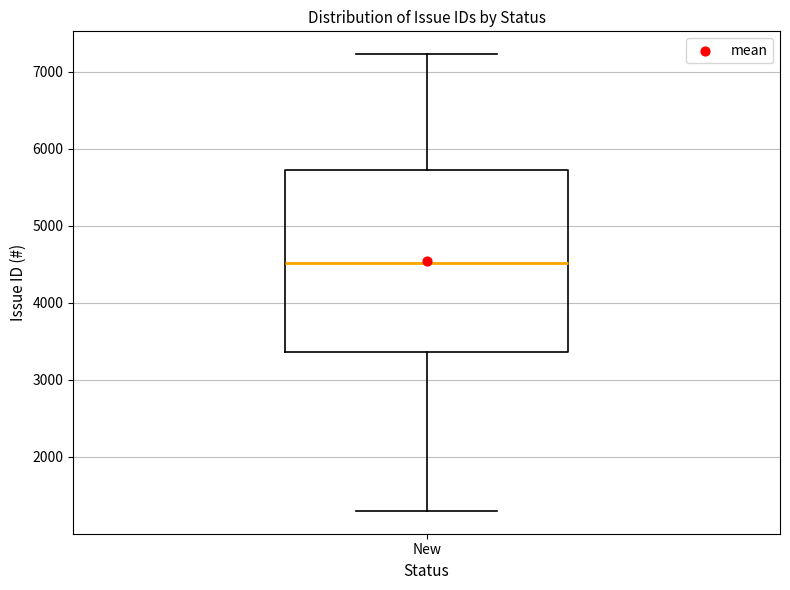

Where does the upper whisker of the box for New end on the y-axis? The values are not printed on the chart, so give them approximately, as read against the axis.

7200